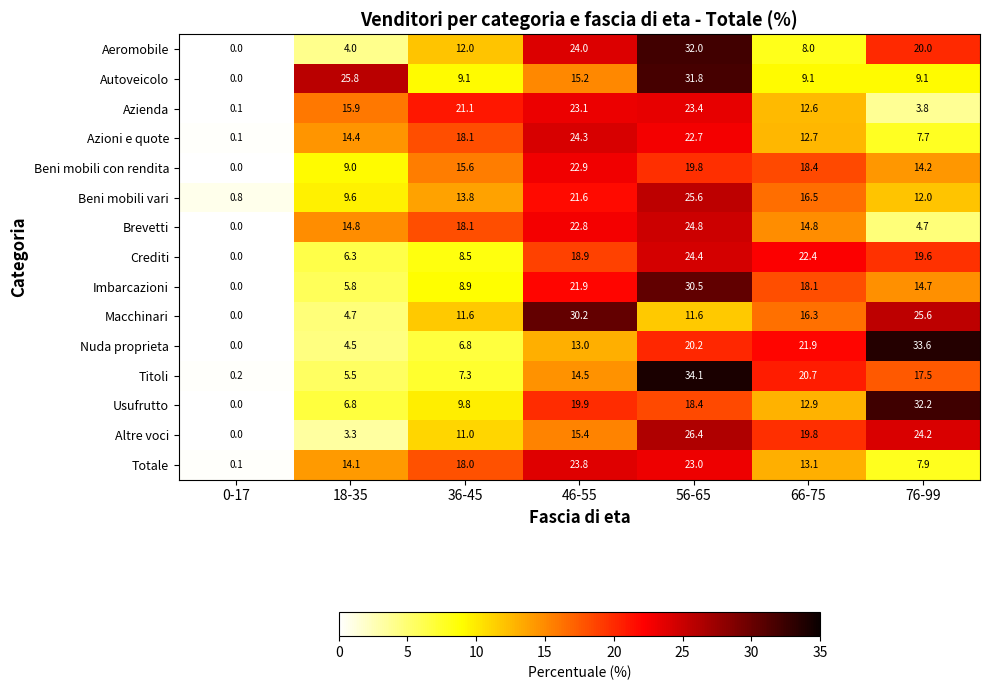

Which category has the highest value across all series?

56-65